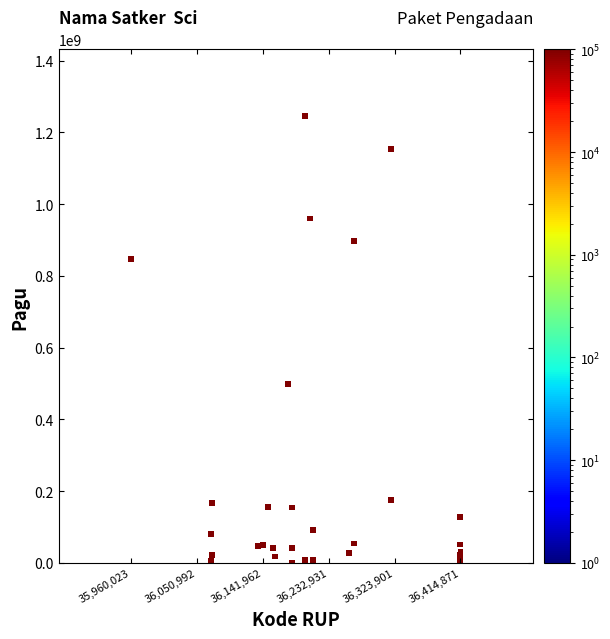

What Y value in the scatter plot is closest to 622840000?

499932000